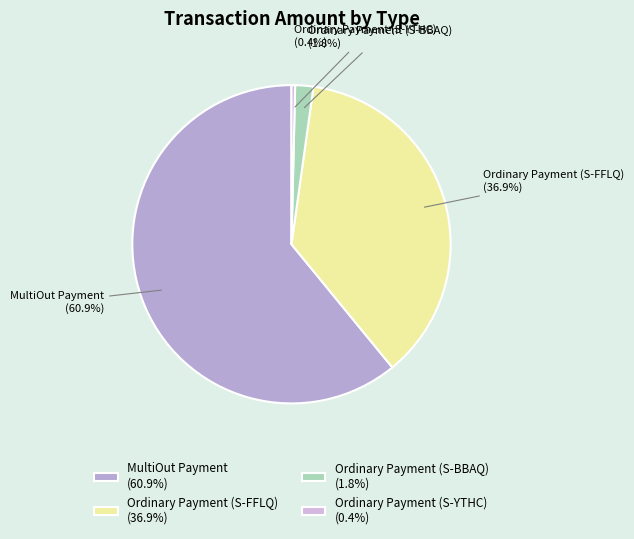

Which slice represents more than half of the pie?

MultiOut Payment (60.9%)